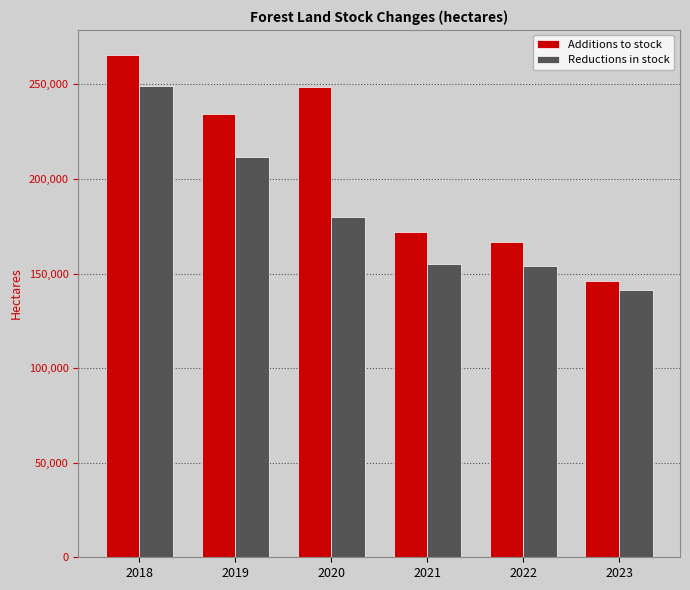

What is the sum of all Additions to stock values?

1232994